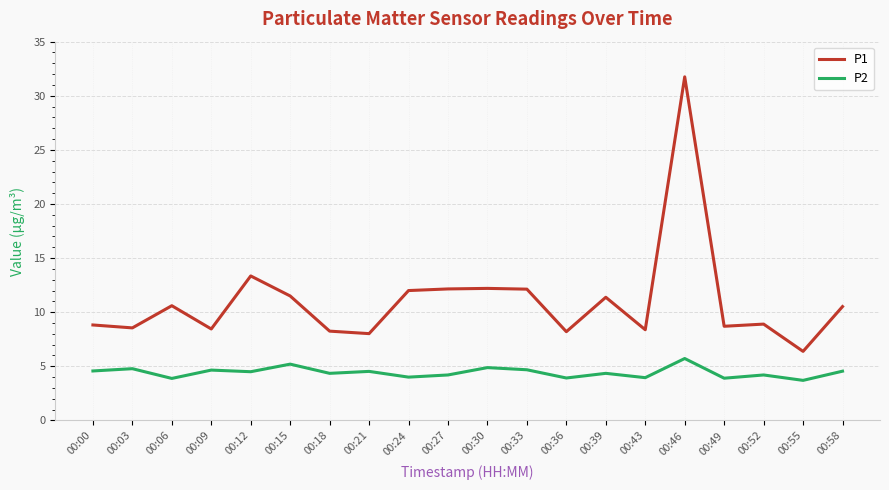

True or false: P1 and P2 cross at least once.

False